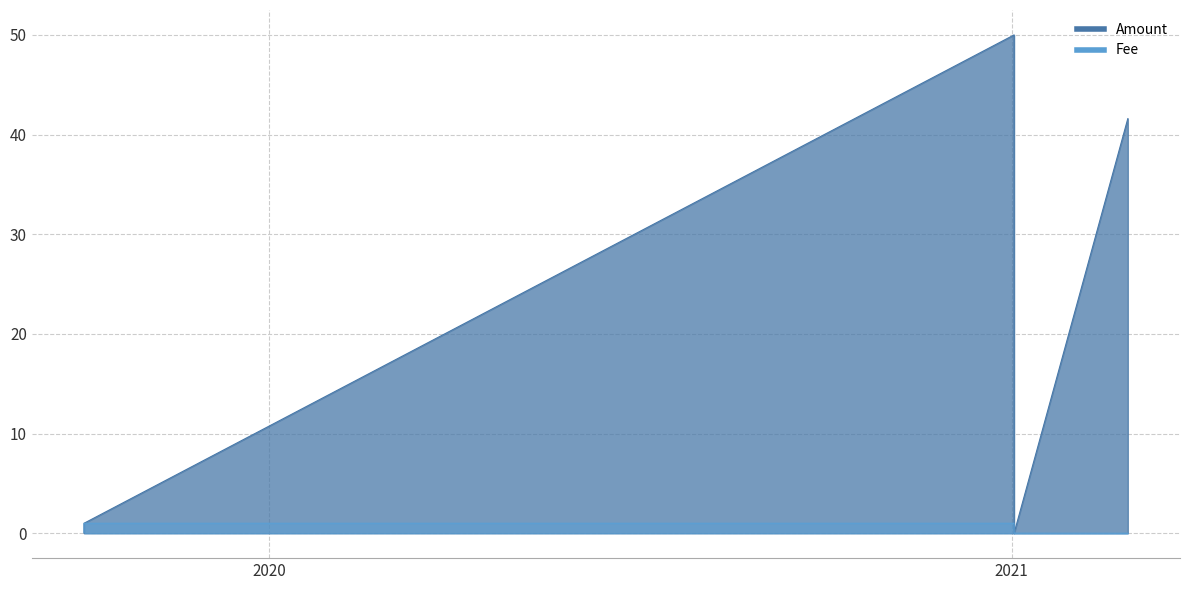

Which category has the highest value across all series?

2021-01-02 03:14:52